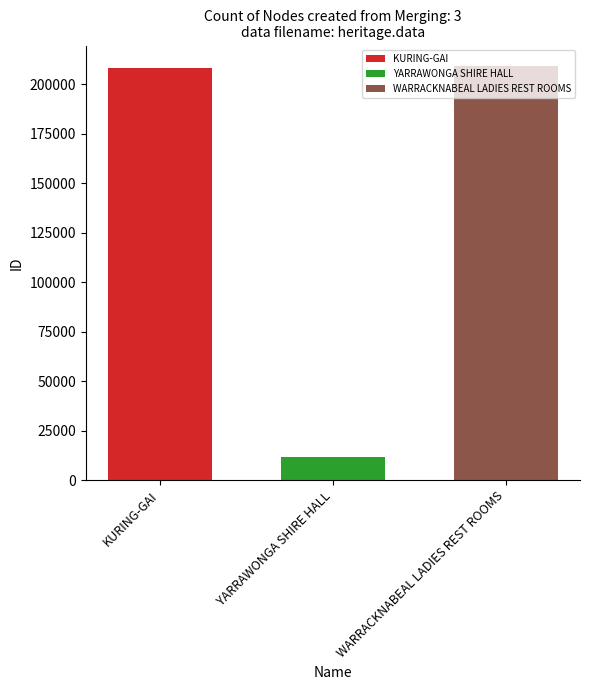

How many distinct data groups are displayed?

3